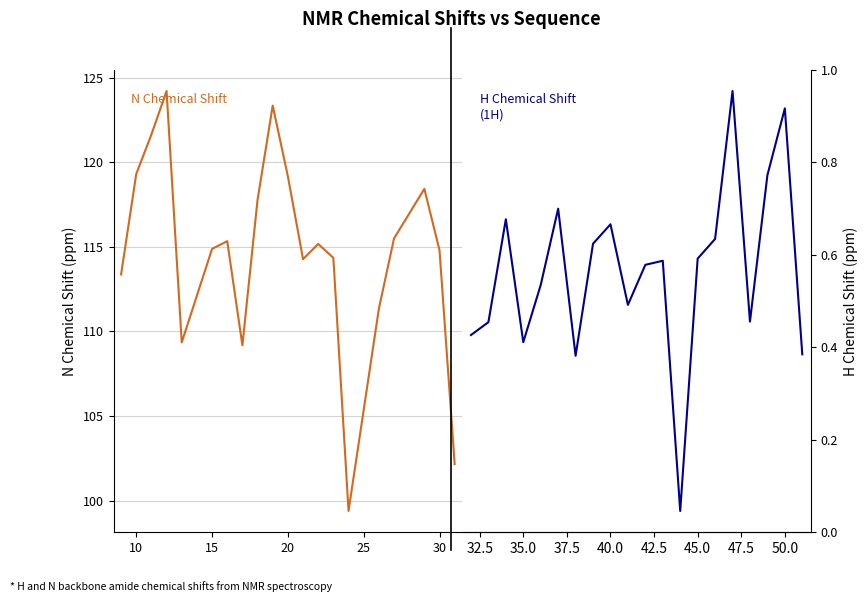

Rank the series by their maximum value, from lowest to highest.

H Chemical Shift, N Chemical Shift